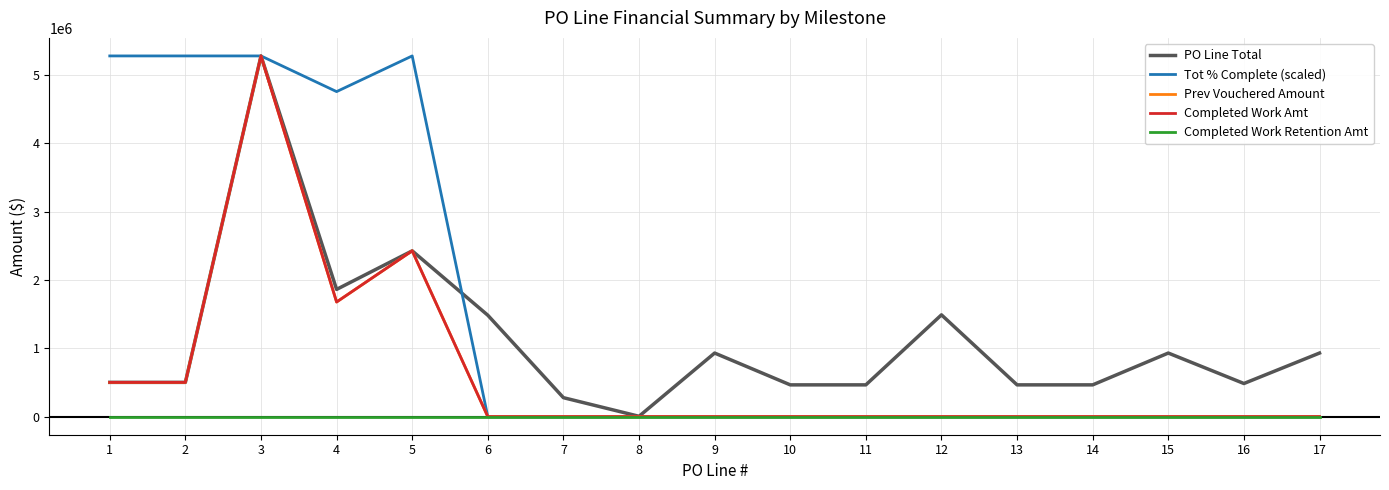

Which series has the largest total across all categories?

Tot % Complete (scaled)